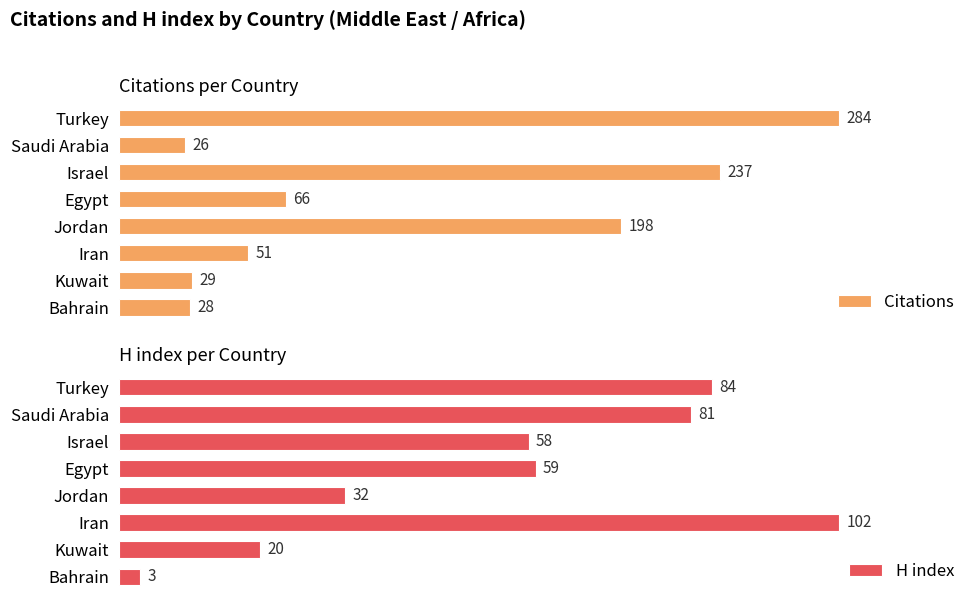

Which category has the lowest value in the Citations series?

Saudi Arabia